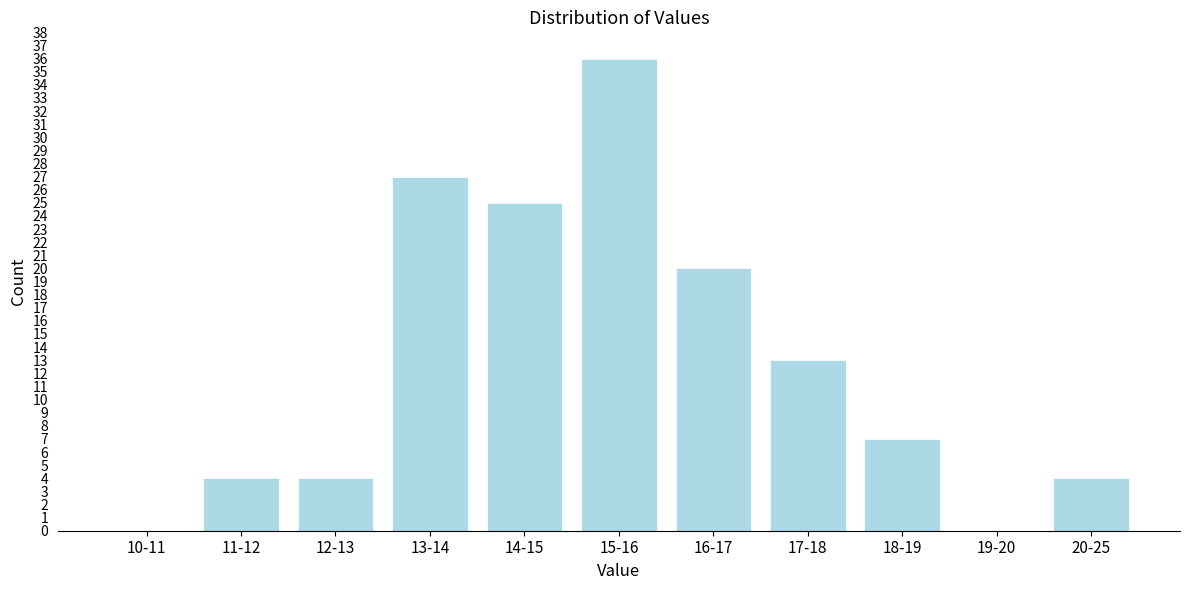

Reading left to right, extract all data points from this chart.

10-11=0	11-12=4	12-13=4	13-14=27	14-15=25	15-16=36	16-17=20	17-18=13	18-19=7	19-20=0	20-25=4